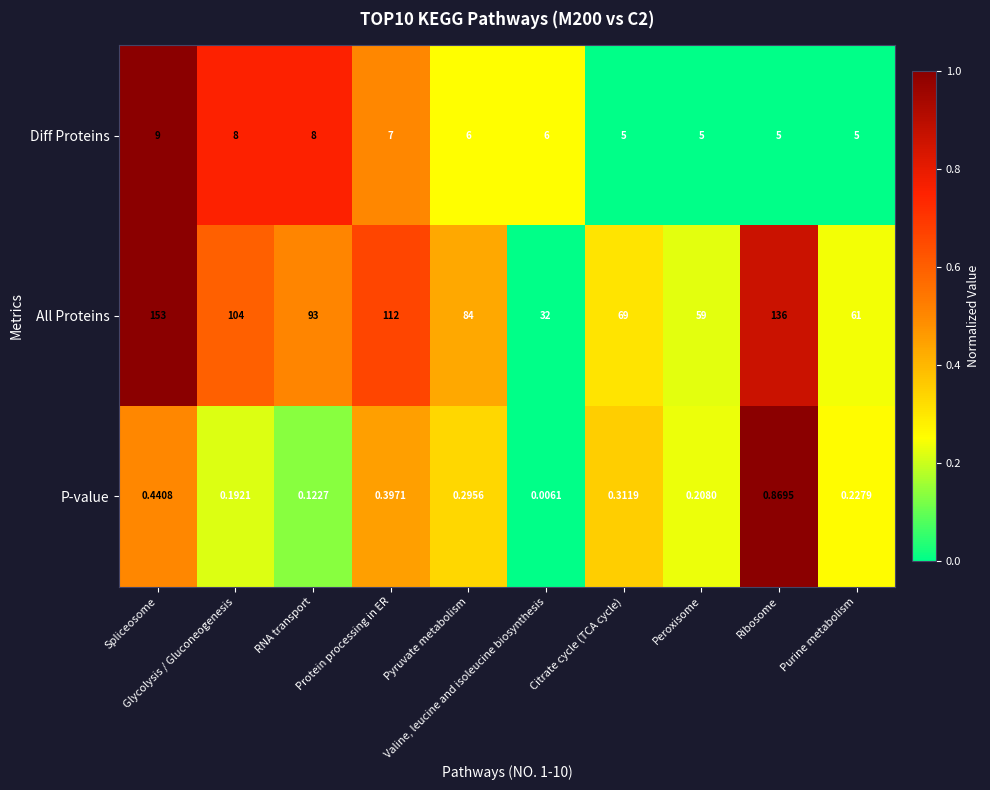

Which series has the largest total across all categories?

All Proteins